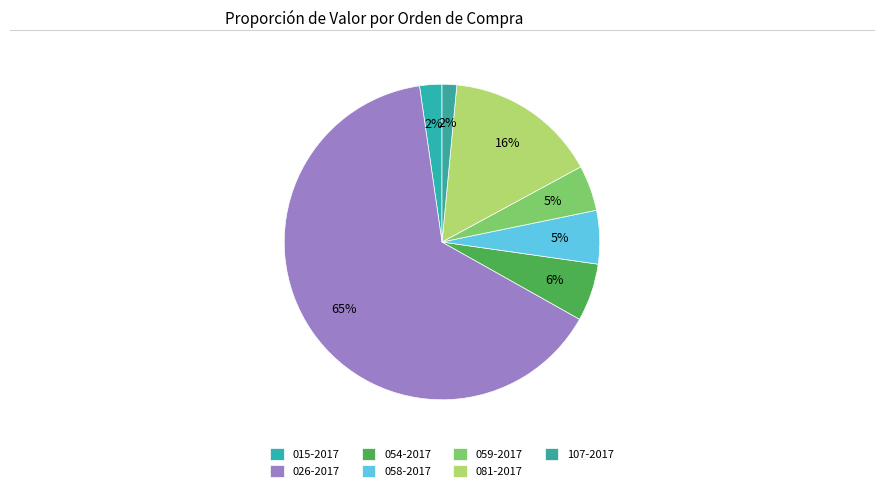

How many segments does this pie chart have?

7